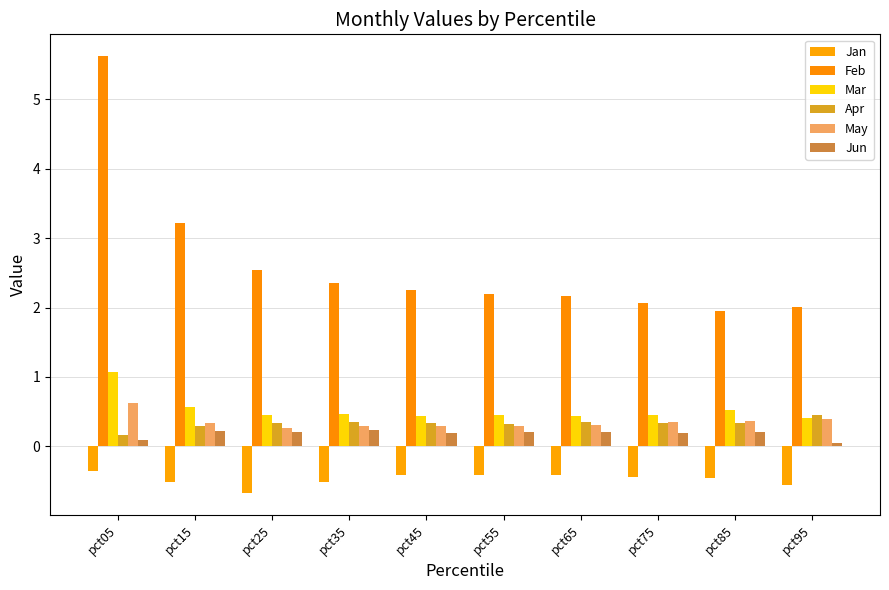

How many categories are shown in the chart?

10